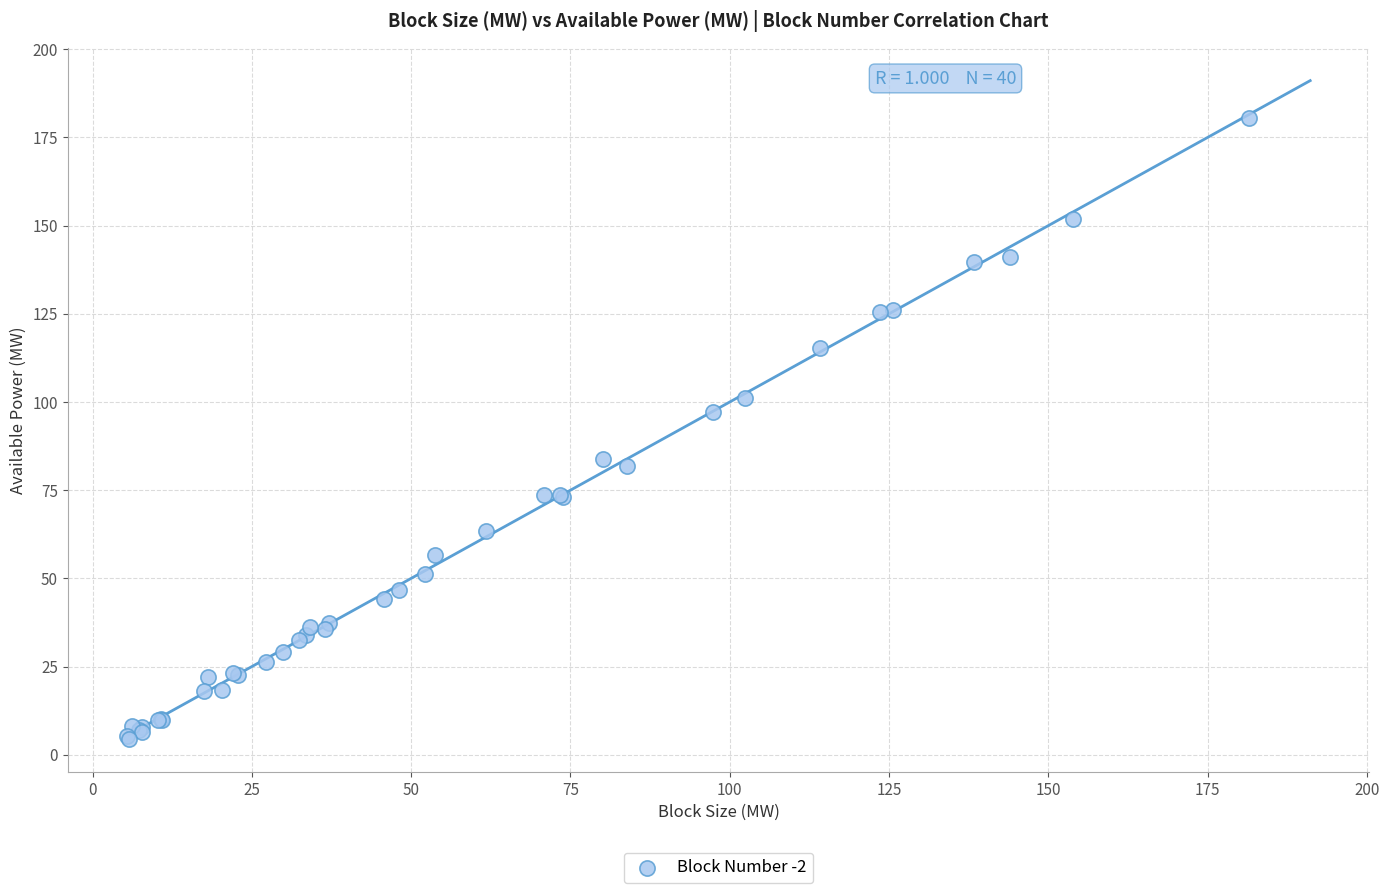

What Y value in the scatter plot is closest to 92?

97.2